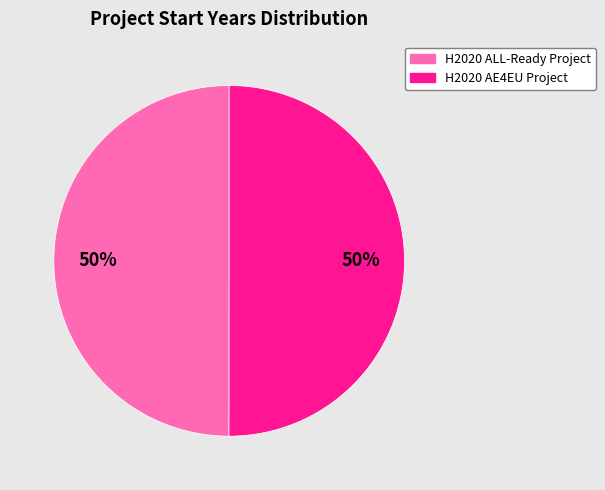

True or false: H2020 ALL-Ready Project accounts for 41% of the total.

False